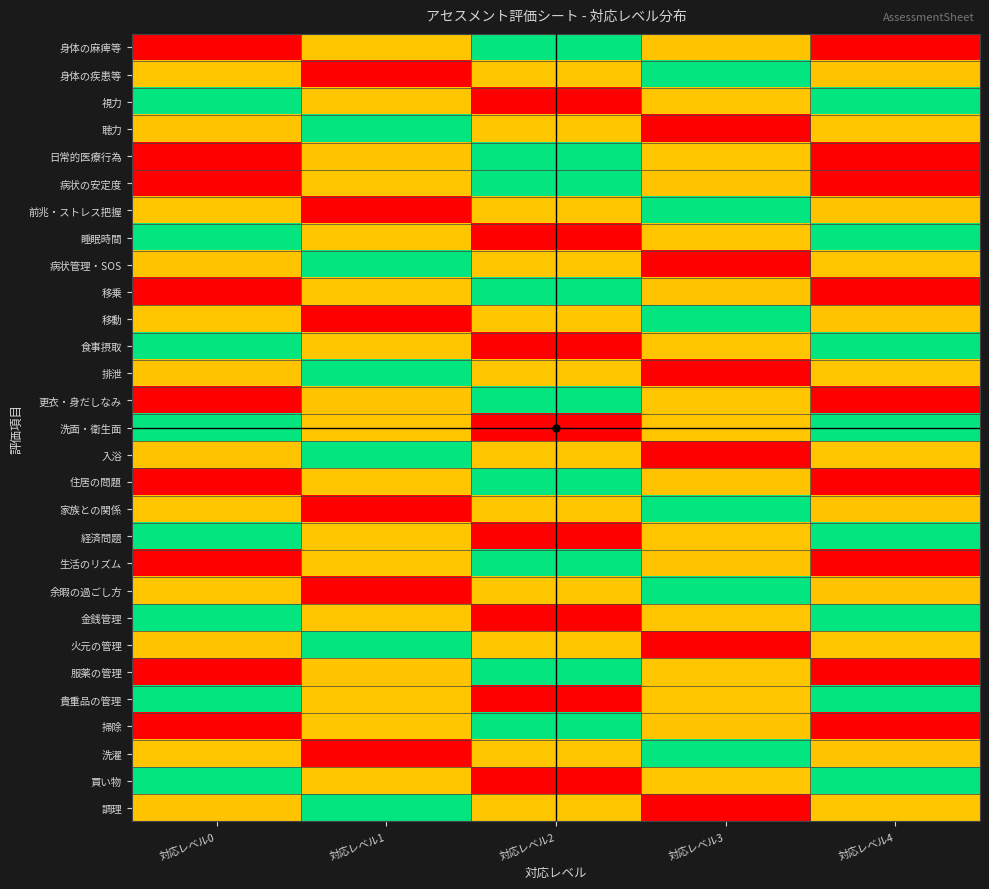

Between 対応レベル3 and 対応レベル4, which is larger?

対応レベル4